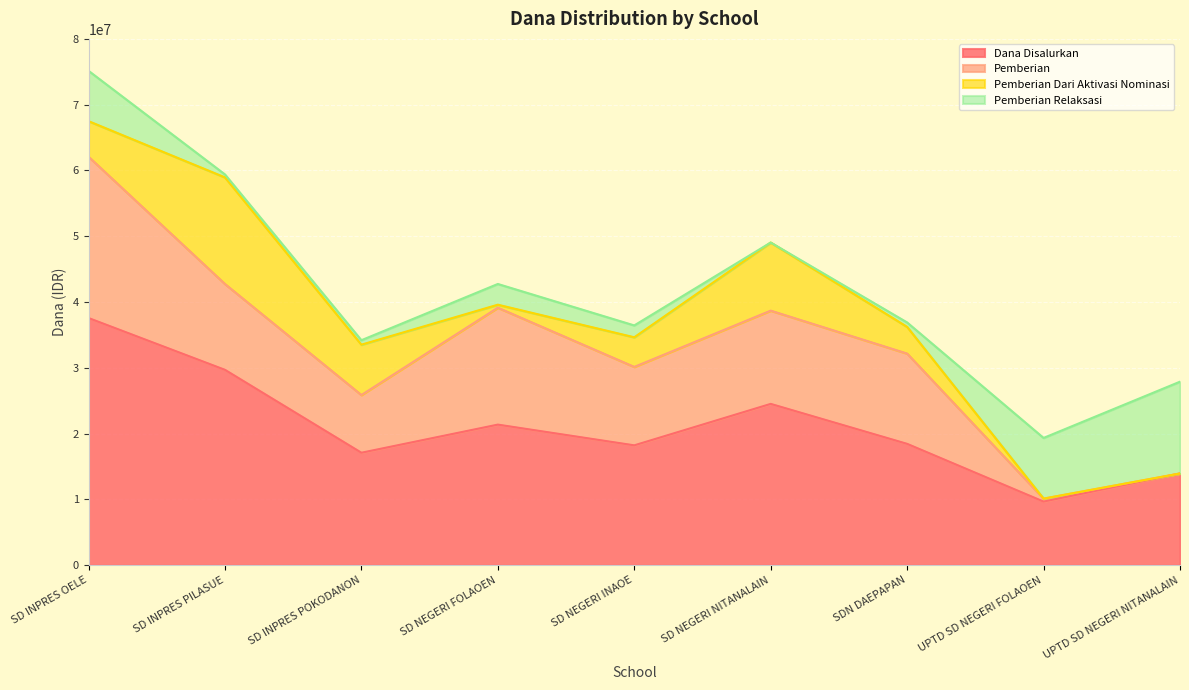

Where is Pemberian Relaksasi nearest to the value 6975000?

SD INPRES OELE